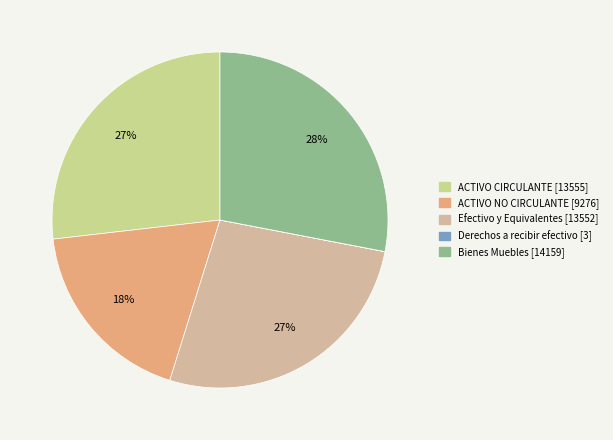

To the nearest percent, what portion does ACTIVO CIRCULANTE represent?

27%